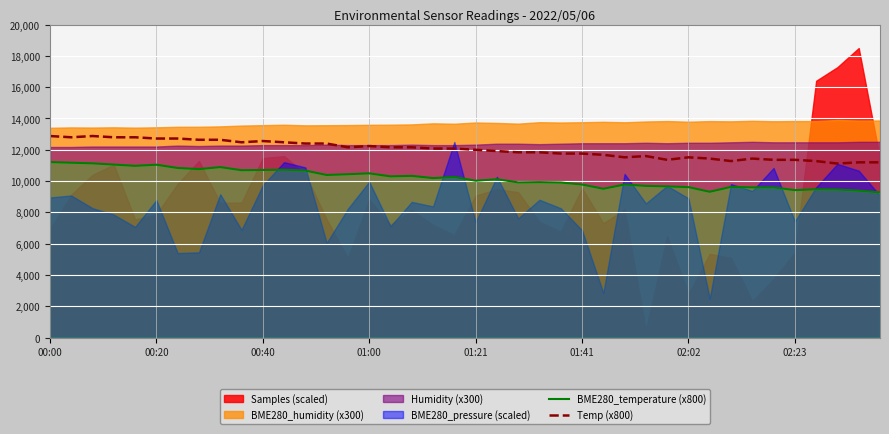

What position from the left is 32?

33